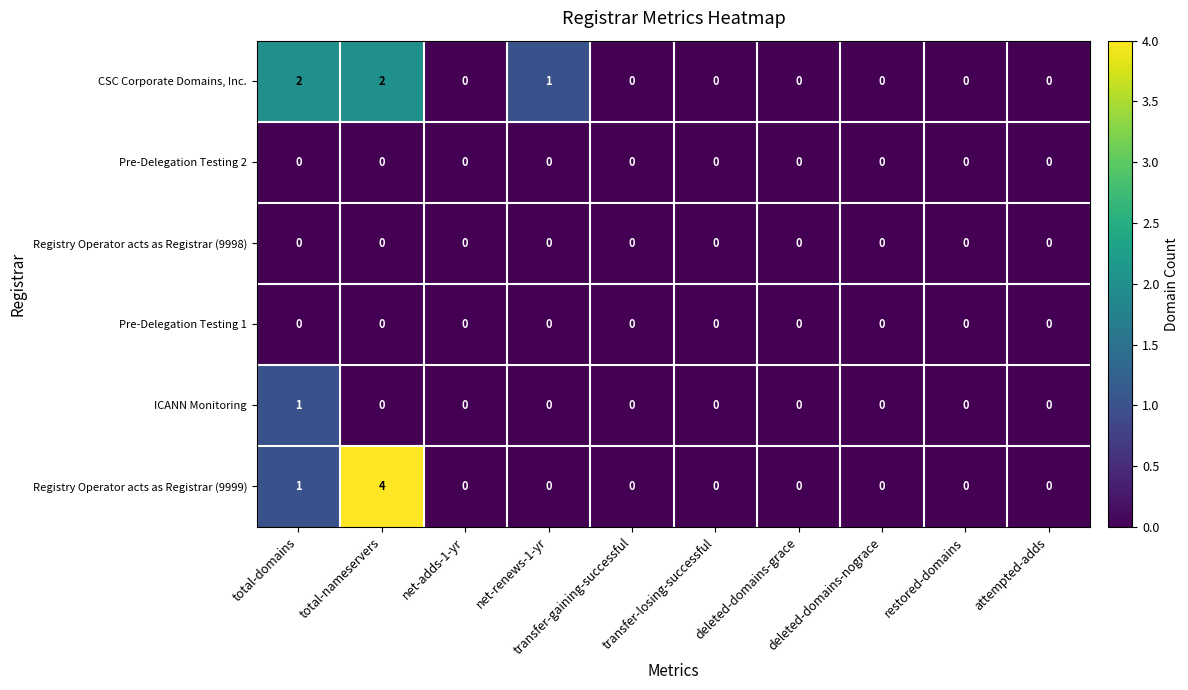

Which series has the widest spread of values?

Registry Operator acts as Registrar (9999)